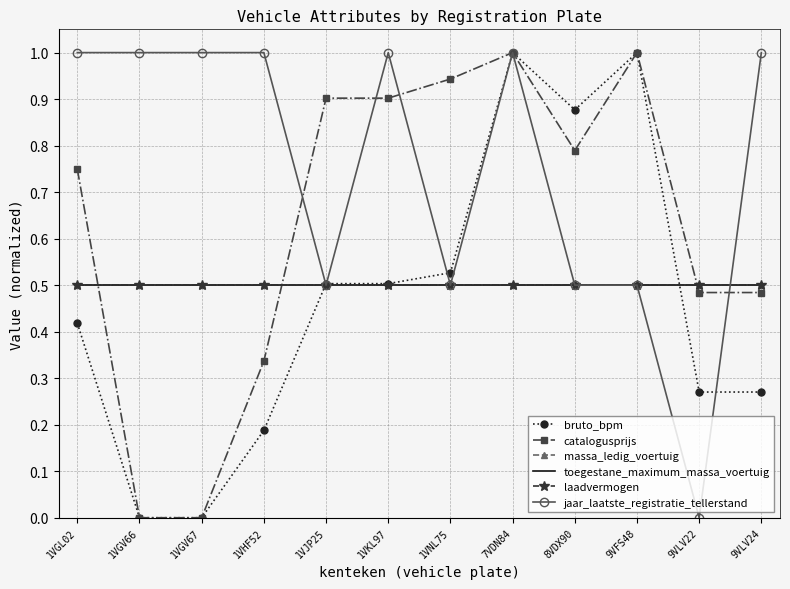

The value of toegestane_maximum_massa_voertuig at 1VGV67 is 0.5. True or false?

True